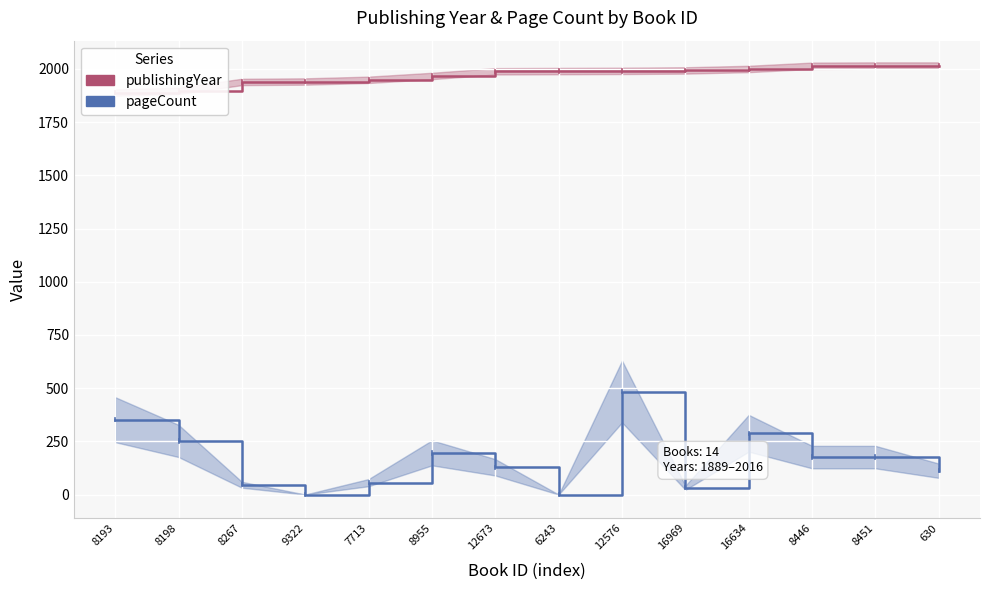

At which category is the sum across all series the highest?

12576